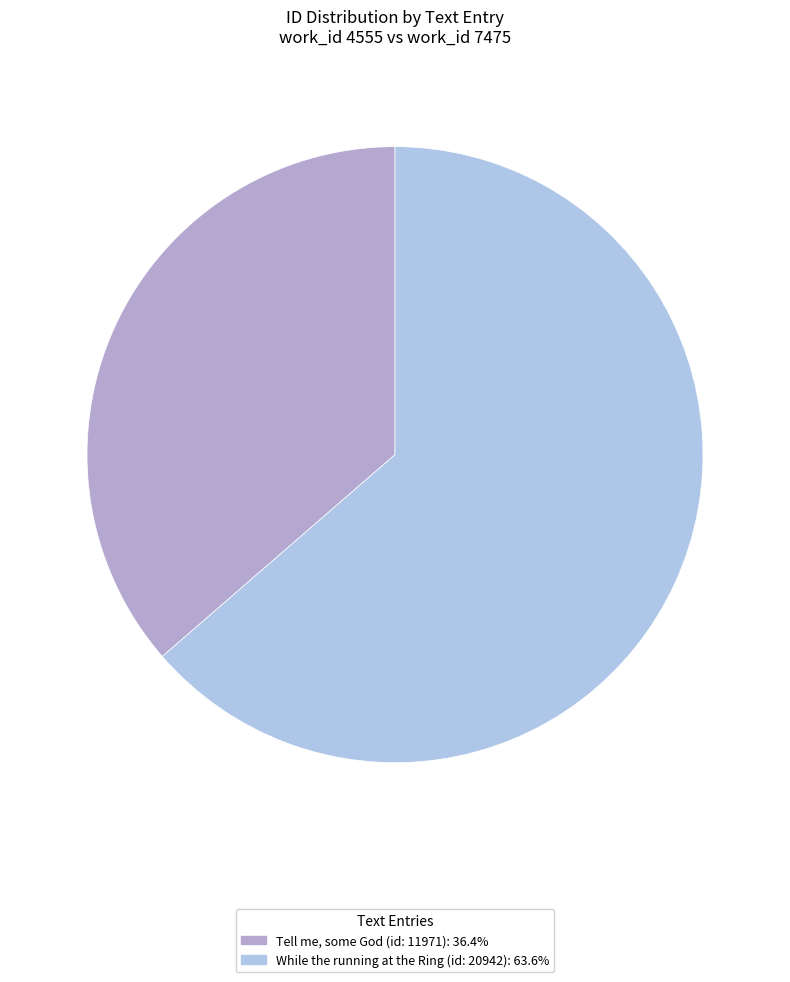

Which slice is the largest?

While the running at the Ring (id: 20942)